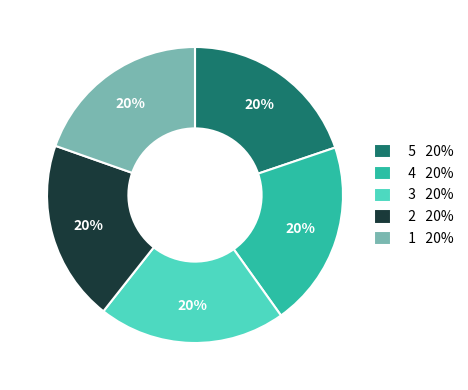

To the nearest percent, what portion does 1 20% represent?

20%